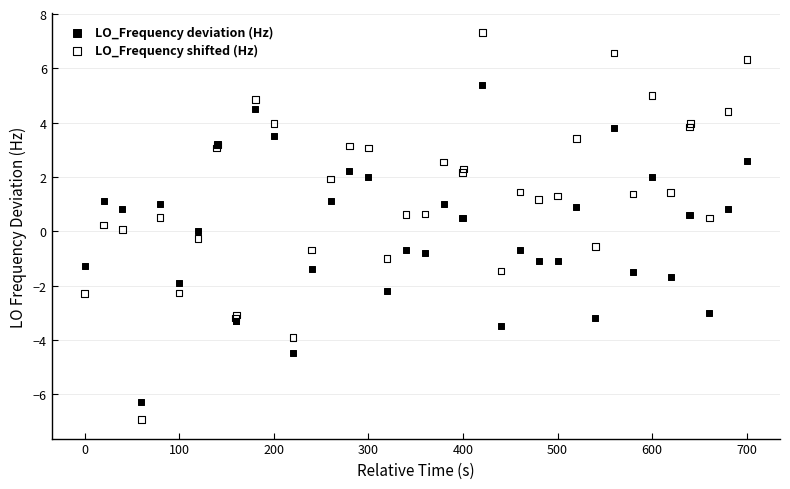

Which series contains the highest Y value?

LO_Frequency shifted (Hz)